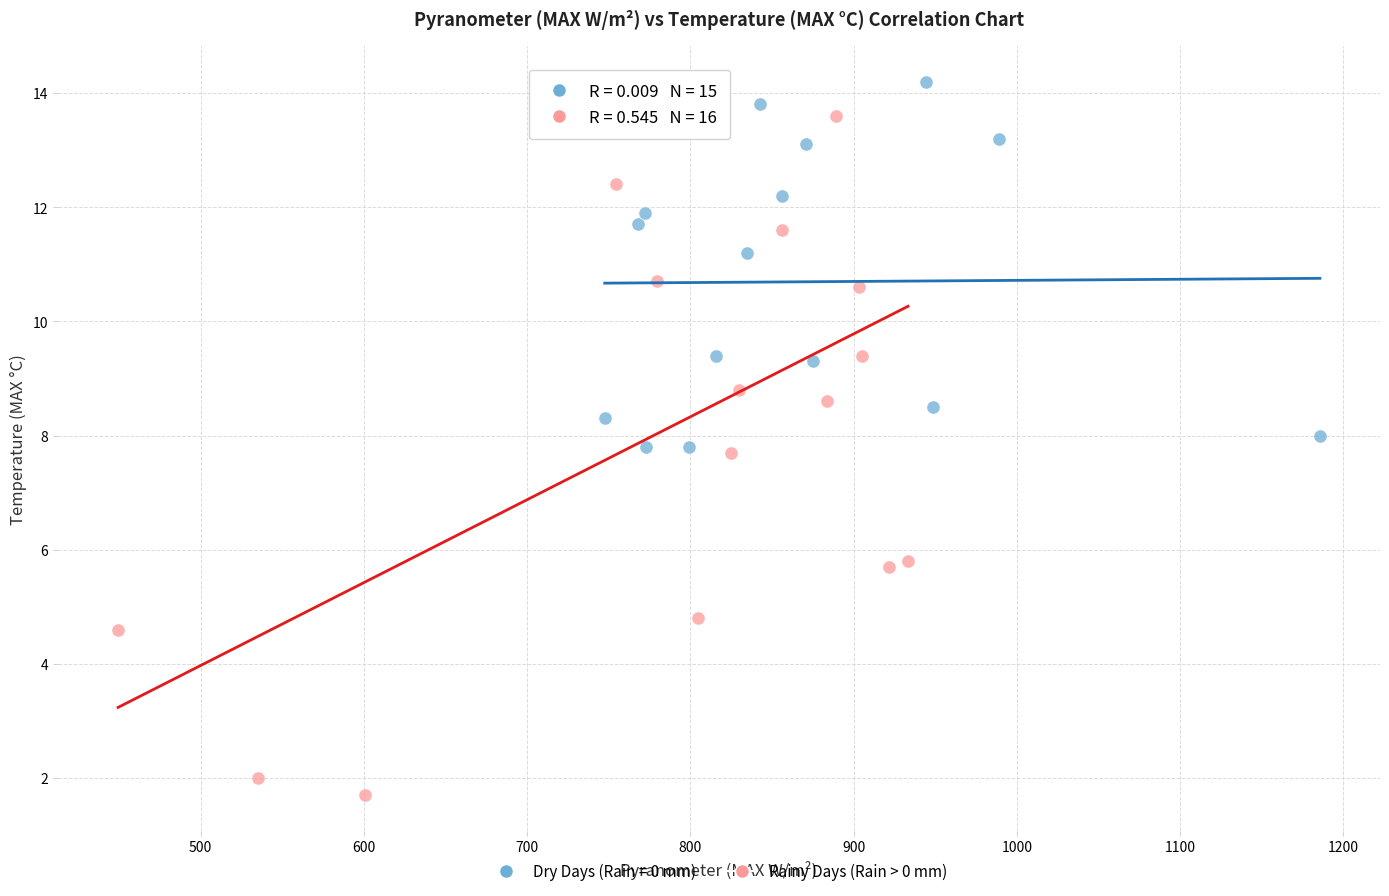

Which series contains the lowest Y value?

Rainy Days (Rain > 0 mm)